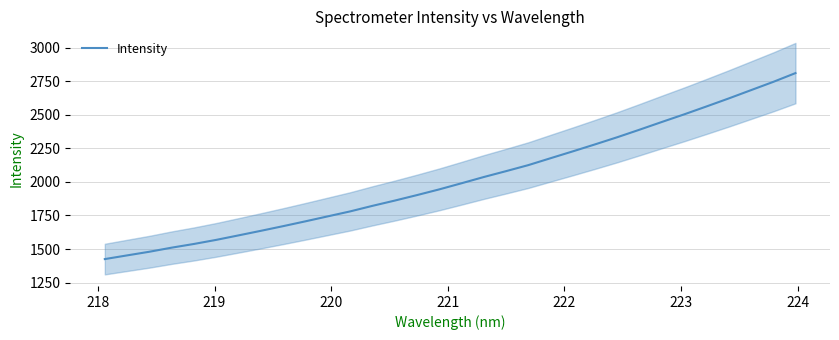

What is the value of the 31st point from the left?

2744.3